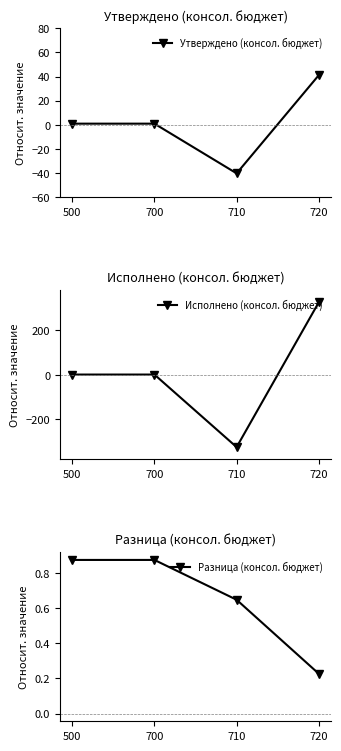

What is the difference between the maximum and minimum values in the Утверждено (консол. бюджет) series?

81.4